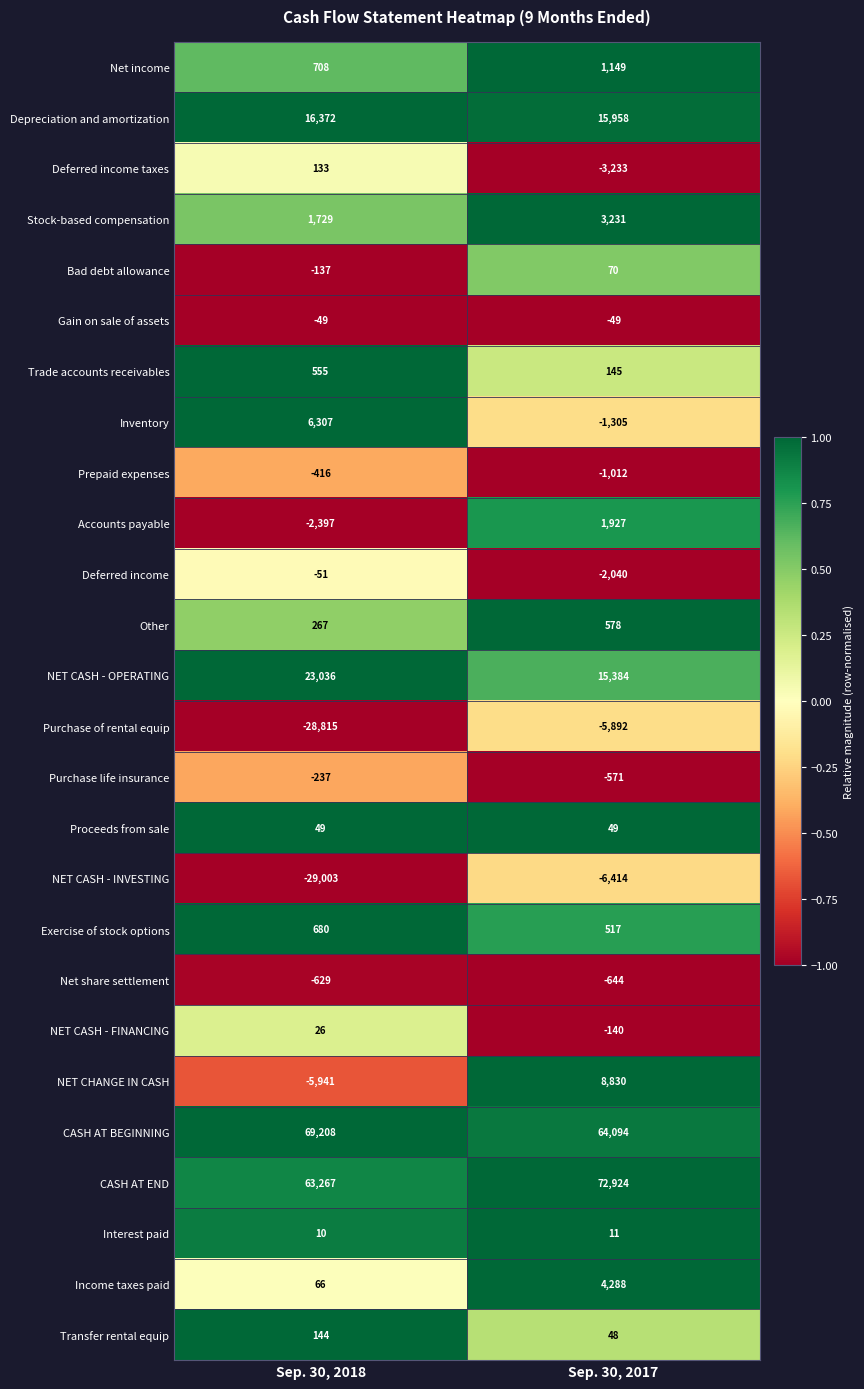

What is the total value across all series at Sep. 30, 2018?

114882